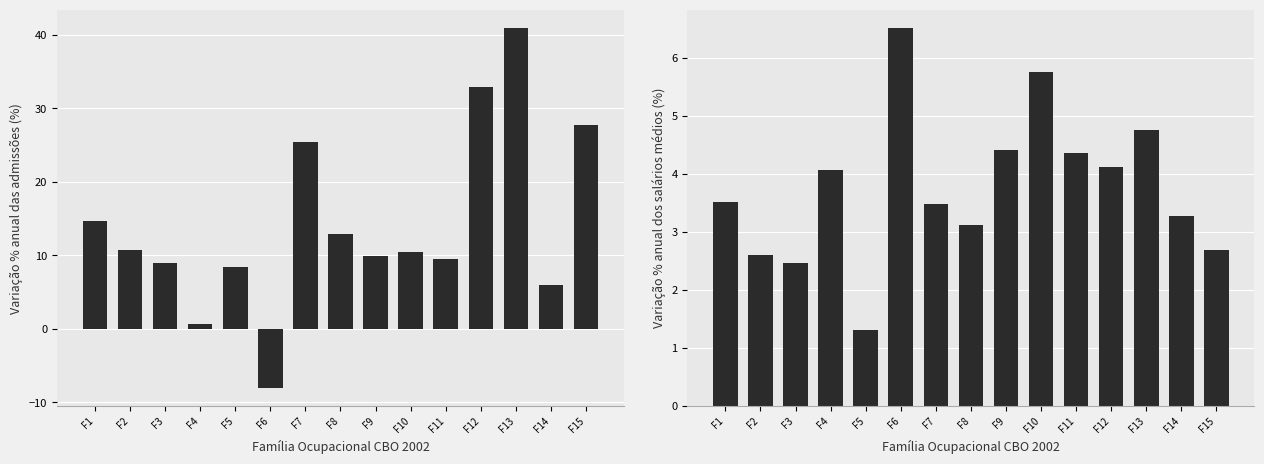

Reading left to right, list all the values displayed in this chart.

Variação % anual das admissões: F1=14.6	F2=10.8	F3=9.0	F4=0.6	F5=8.4	F6=-8.0	F7=25.4	F8=12.9	F9=10.0	F10=10.4	F11=9.5	F12=32.9	F13=41.0	F14=5.9	F15=27.7
Variação % anual dos salários médios: F1=3.5	F2=2.6	F3=2.5	F4=4.1	F5=1.3	F6=6.5	F7=3.5	F8=3.1	F9=4.4	F10=5.8	F11=4.4	F12=4.1	F13=4.8	F14=3.3	F15=2.7